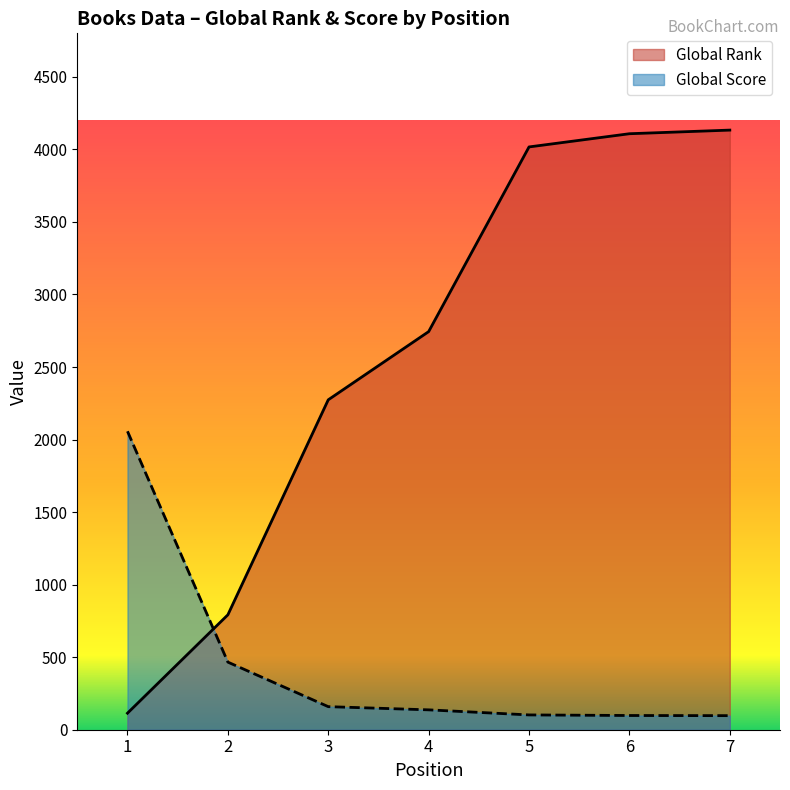

List the series in order of their peak value, lowest first.

Global Score, Global Rank